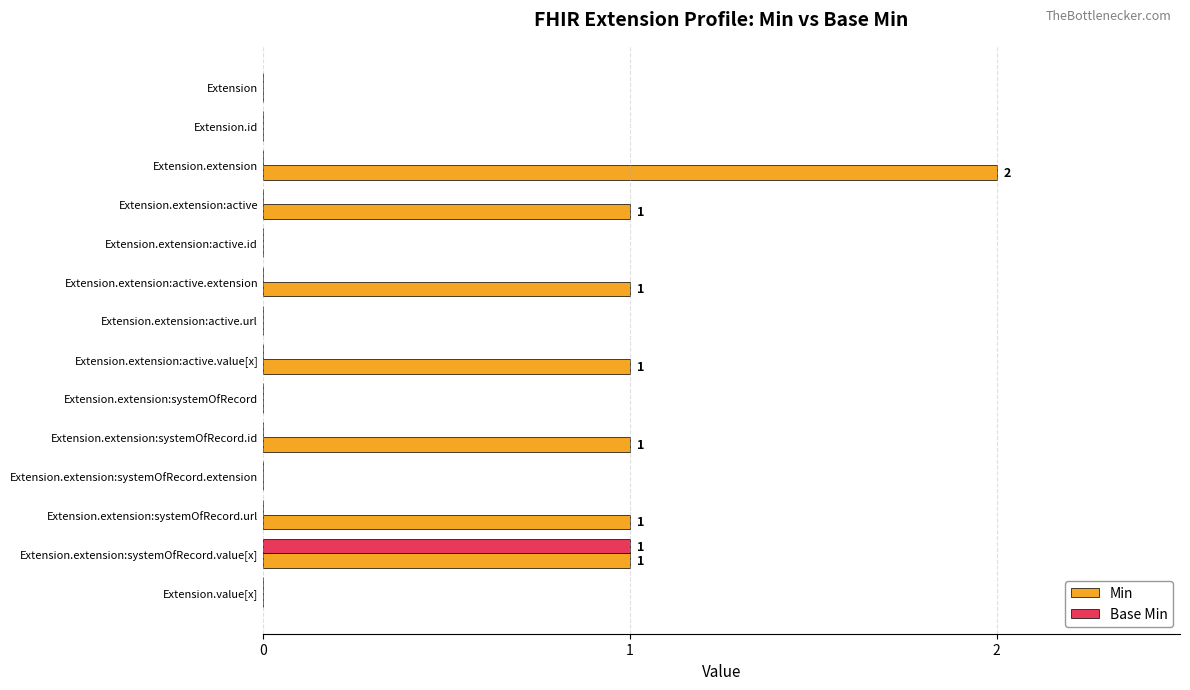

Which category has the highest value across all series?

Extension.extension